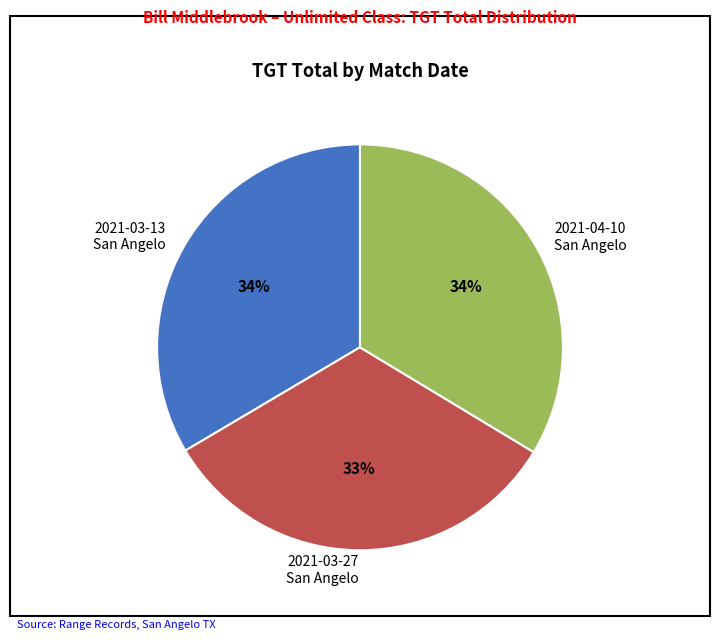

How many segments does this pie chart have?

3